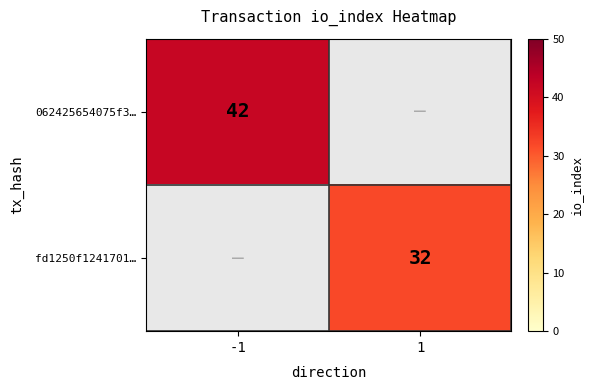

The value of 062425654075f3… at -1 is 42. True or false?

True